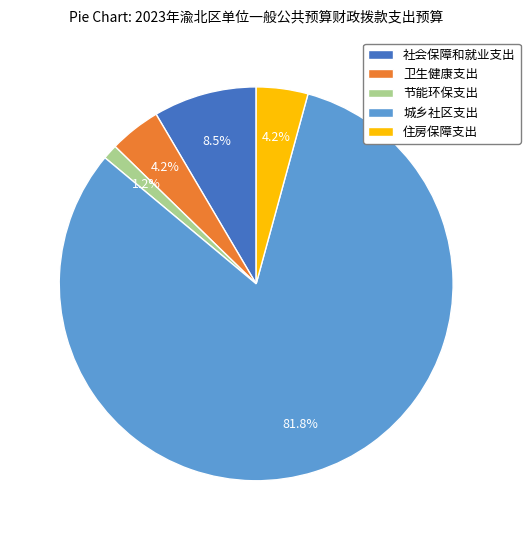

To the nearest percent, what portion does 城乡社区支出 represent?

82%